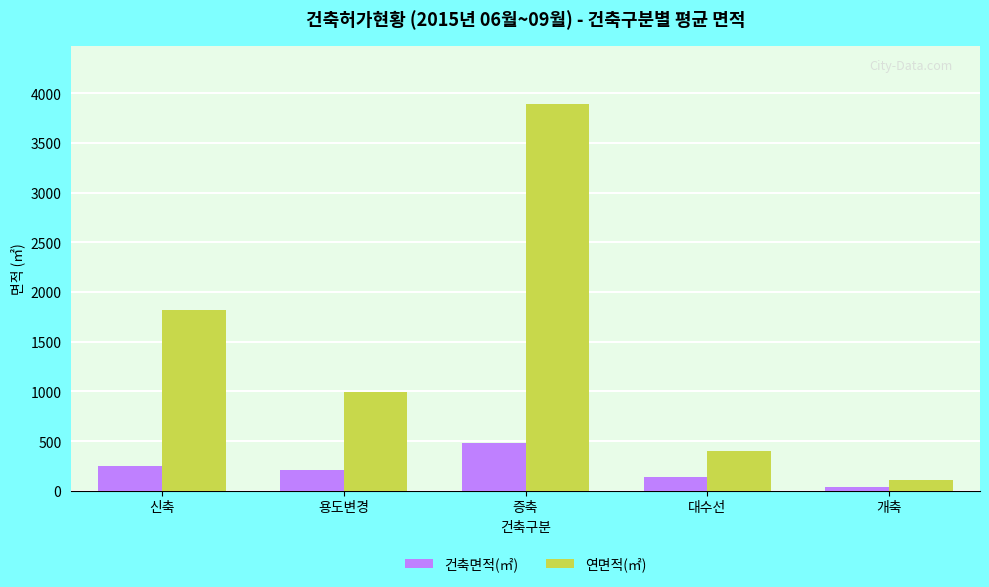

What is the spread (max minus min) of values at 대수선?

264.4